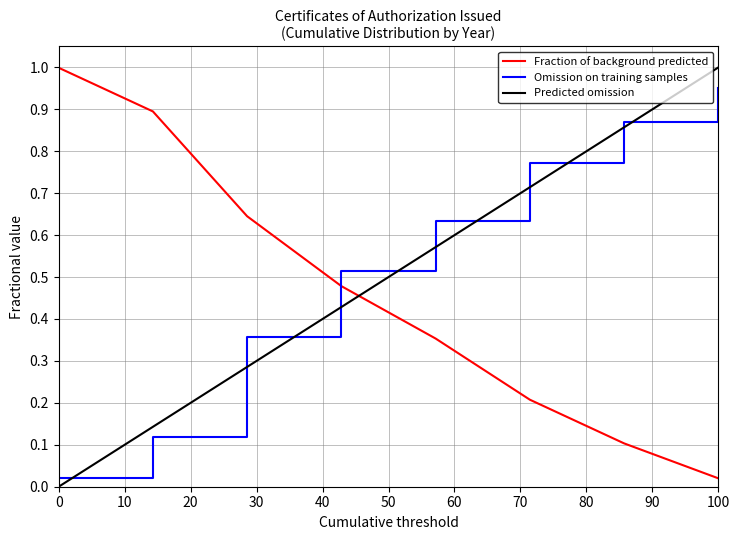

What is the difference between the maximum and minimum values in the Predicted omission series?

1.0